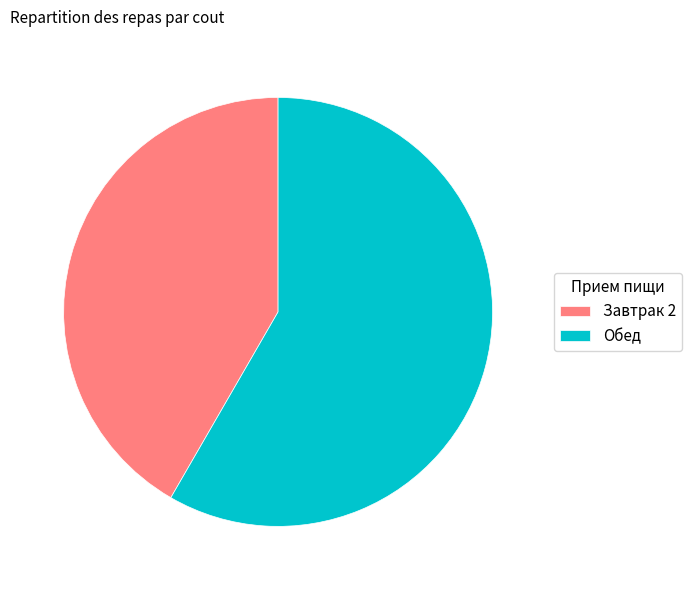

Does Завтрак 2 represent more than half of the total?

No